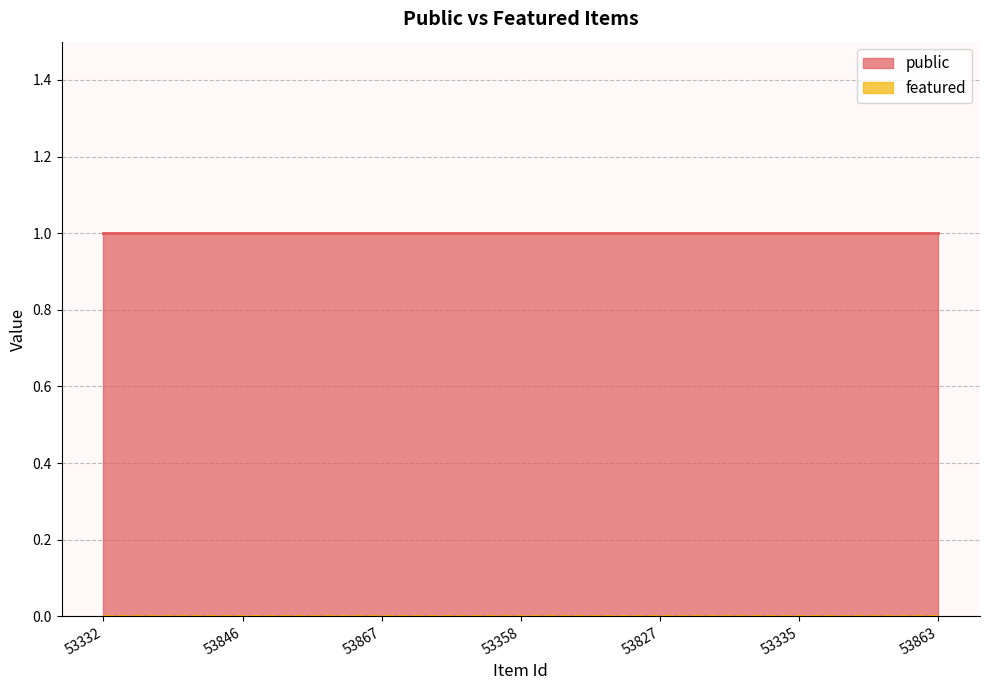

How many data points does each series have?

7